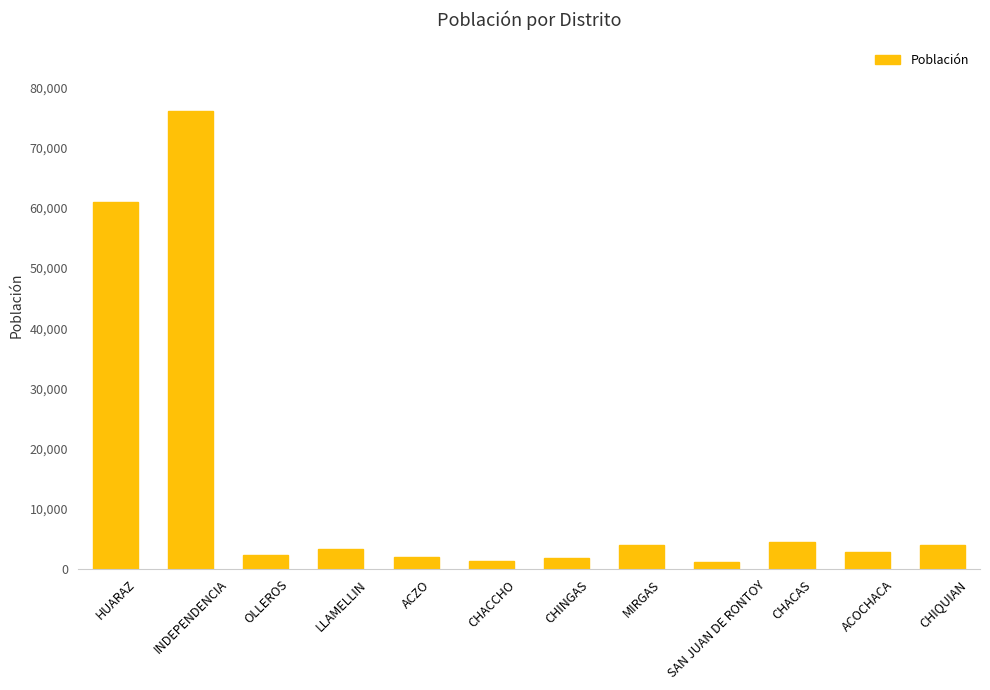

What is the ratio of the value at ACZO to the value at CHIQUIAN?

0.5